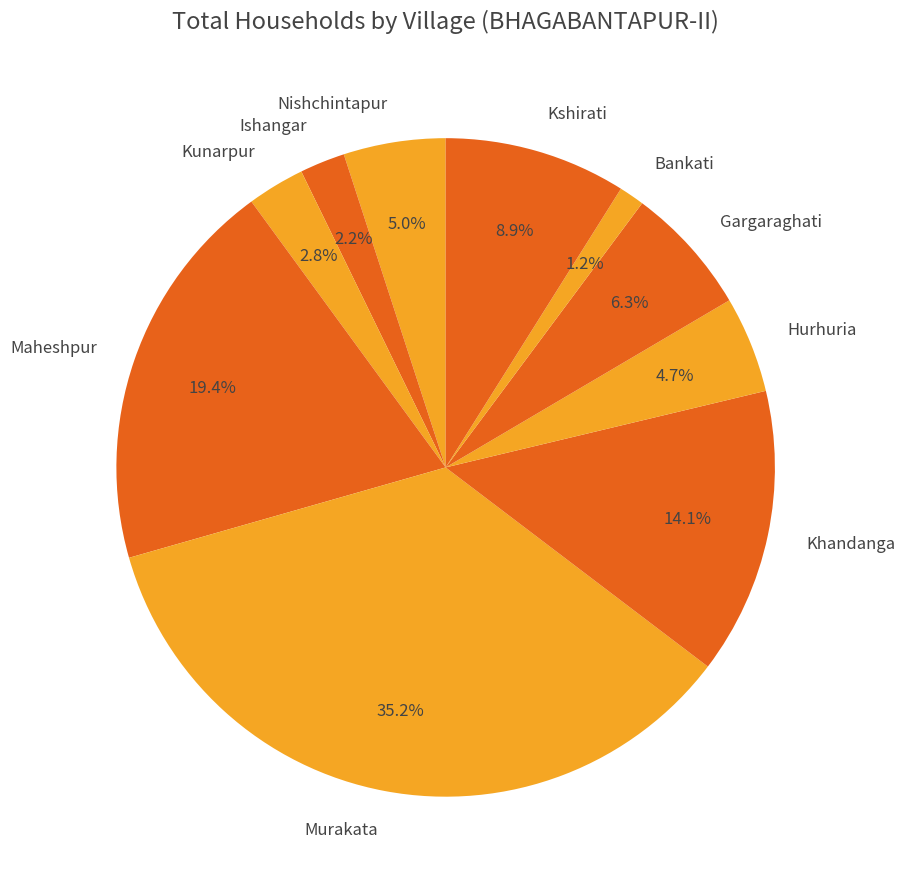

Do Ishangar and Kshirati together represent more than half of the pie?

No